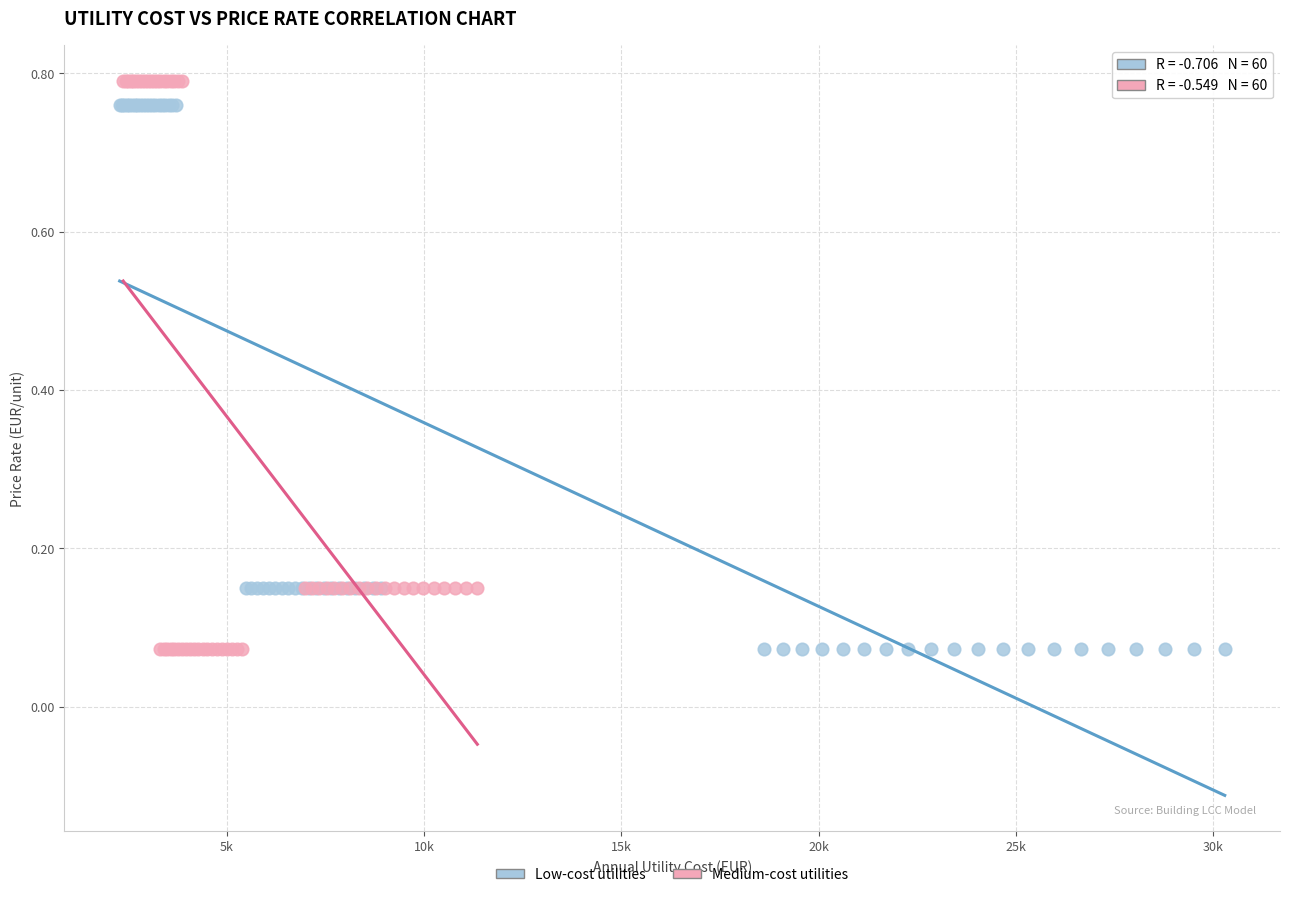

Which series has the largest Y range (max minus min)?

Medium-cost utilities